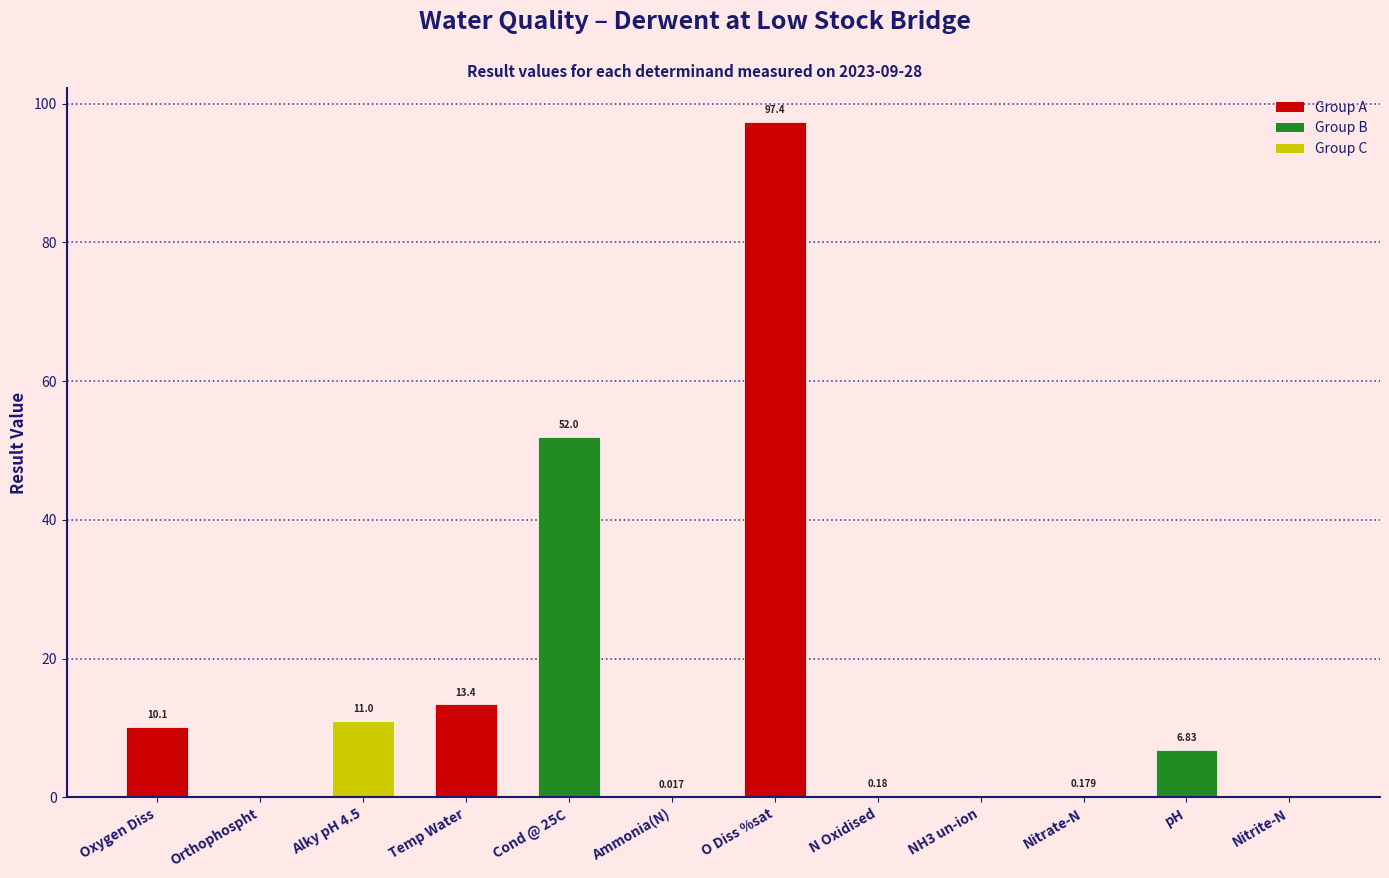

Where does the data first go above 6?

Oxygen Diss